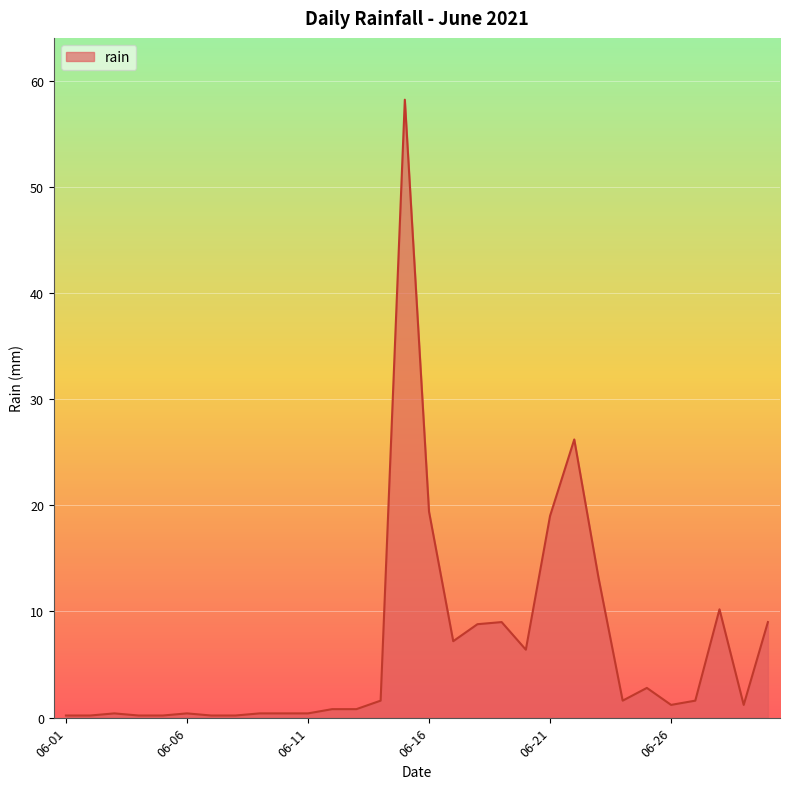

What is the greatest value displayed?

58.2